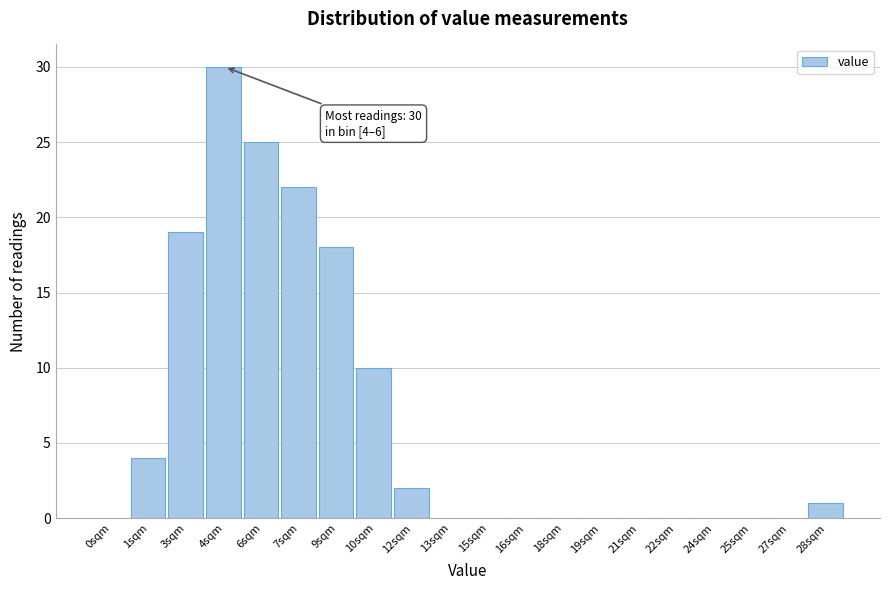

Reading left to right, transcribe all the data shown in this chart.

0sqm=0	1sqm=4	3sqm=19	4sqm=30	6sqm=25	7sqm=22	9sqm=18	10sqm=10	12sqm=2	13sqm=0	15sqm=0	16sqm=0	18sqm=0	19sqm=0	21sqm=0	22sqm=0	24sqm=0	25sqm=0	27sqm=0	28sqm=1